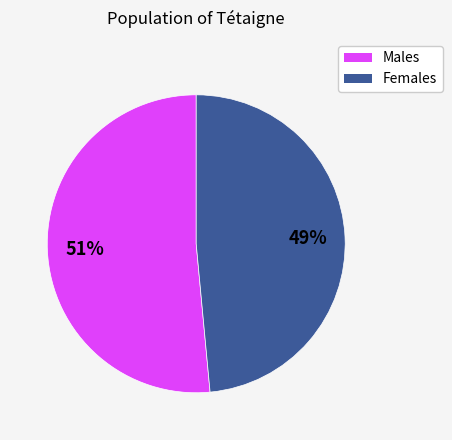

To the nearest percent, what percentage of the pie is Females?

49%